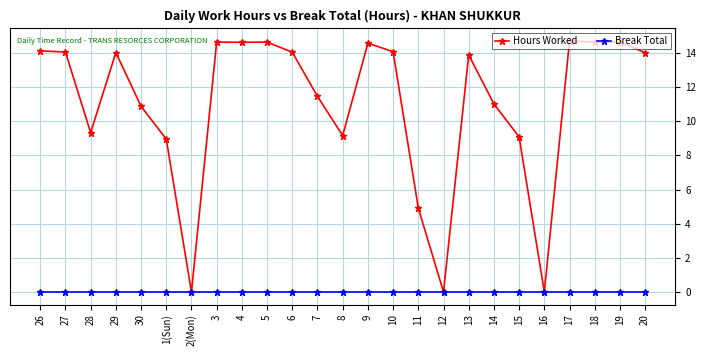

Which series has the largest total across all categories?

Hours Worked